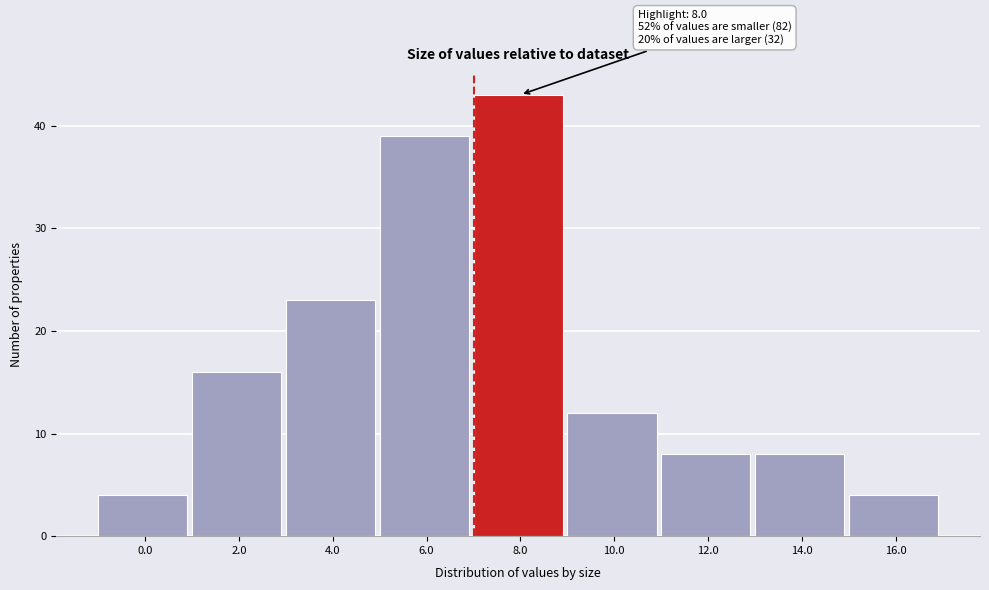

Reading left to right, transcribe all the data shown in this chart.

0.0=4	2.0=16	4.0=23	6.0=39	8.0=43	10.0=12	12.0=8	14.0=8	16.0=4